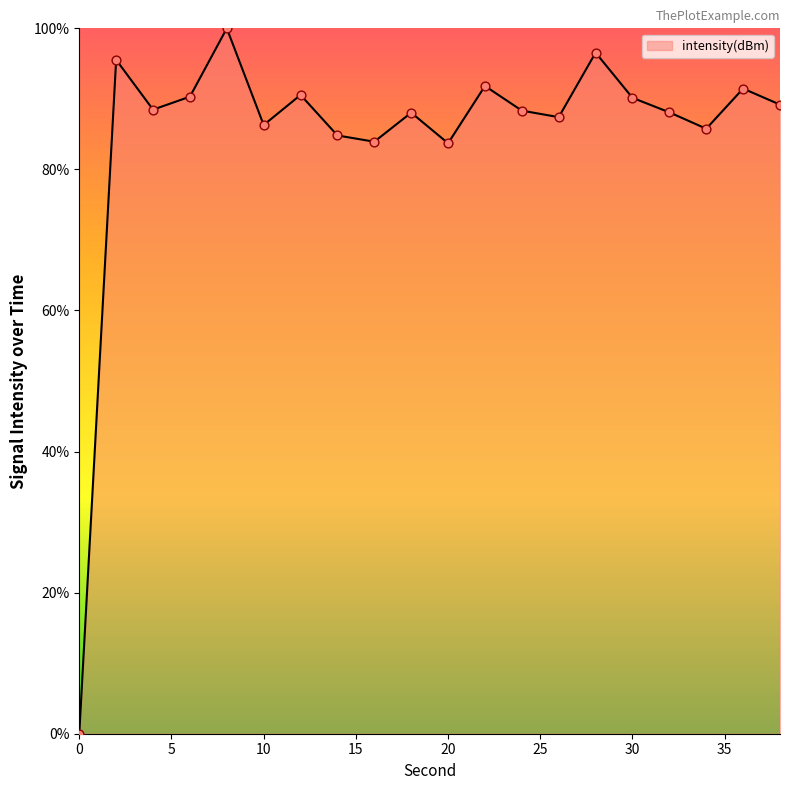

What is the difference between the maximum and minimum values?

100.0